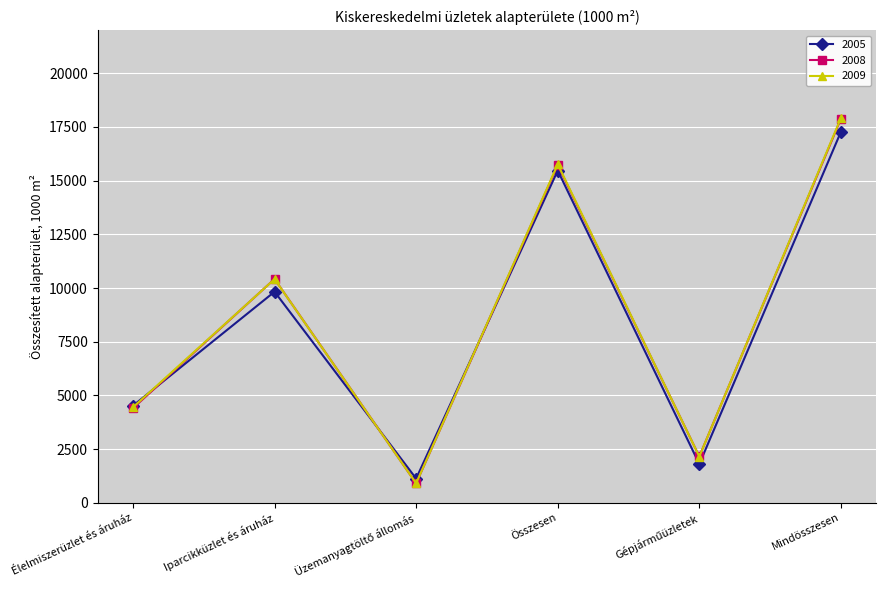

What is the label of the 1st point from the right?

Mindösszesen